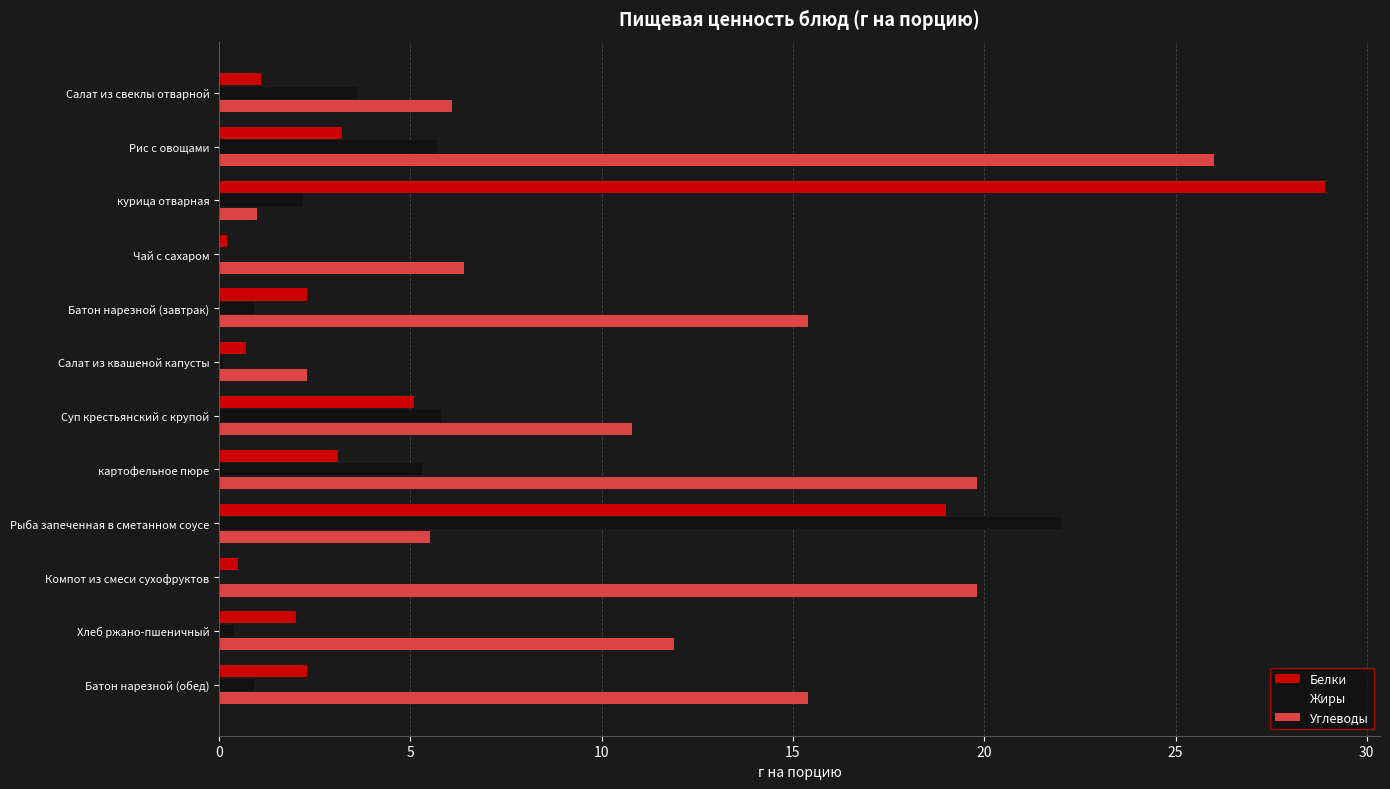

What are all the series names shown in the legend?

Белки, Жиры, Углеводы